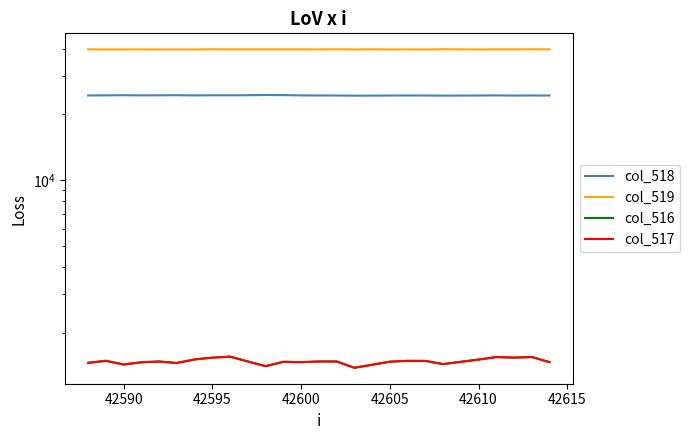

Count the number of data series in this chart.

4